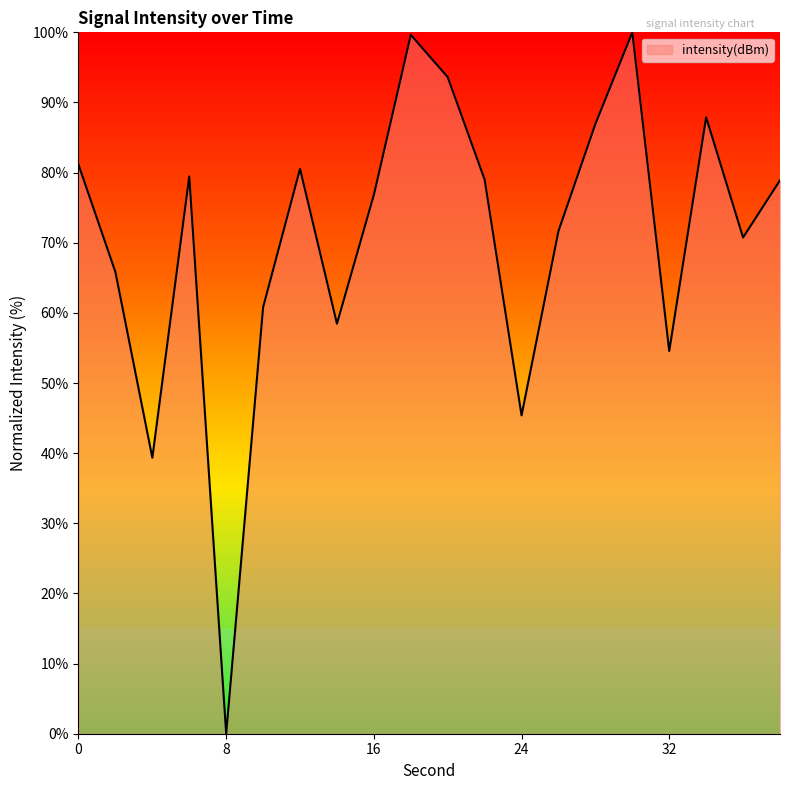

What is the greatest value displayed?

100.0